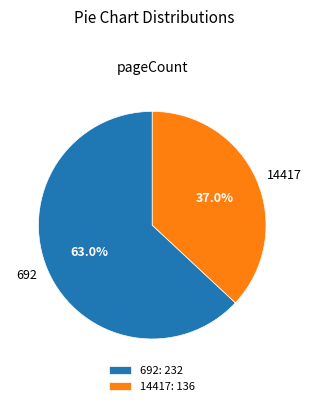

To the nearest percent, what percentage of the pie is 14417?

37%